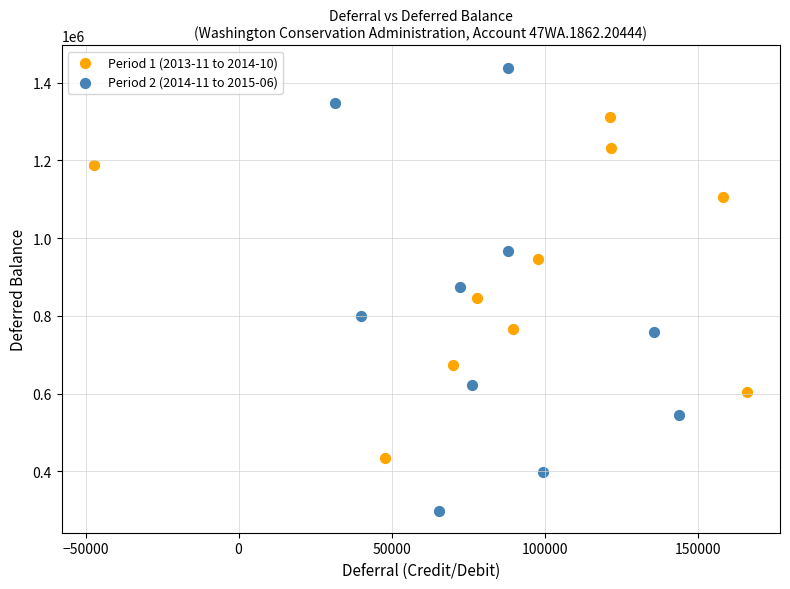

Which series has the widest spread of Y values?

Period 2 (2014-11 to 2015-06)